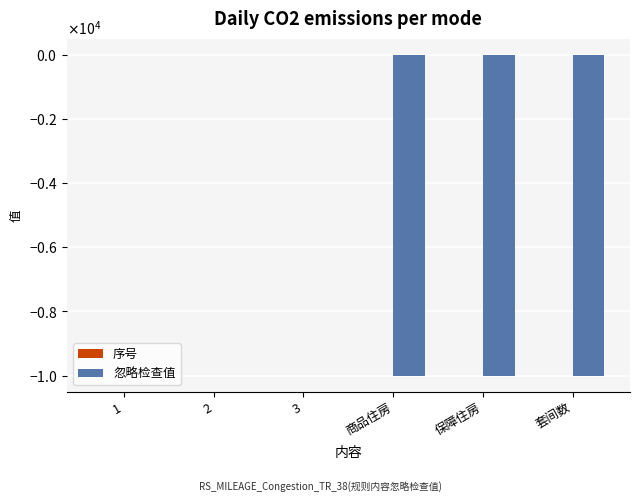

The value of 忽略检查值 at 商品住房 is -9999. True or false?

True